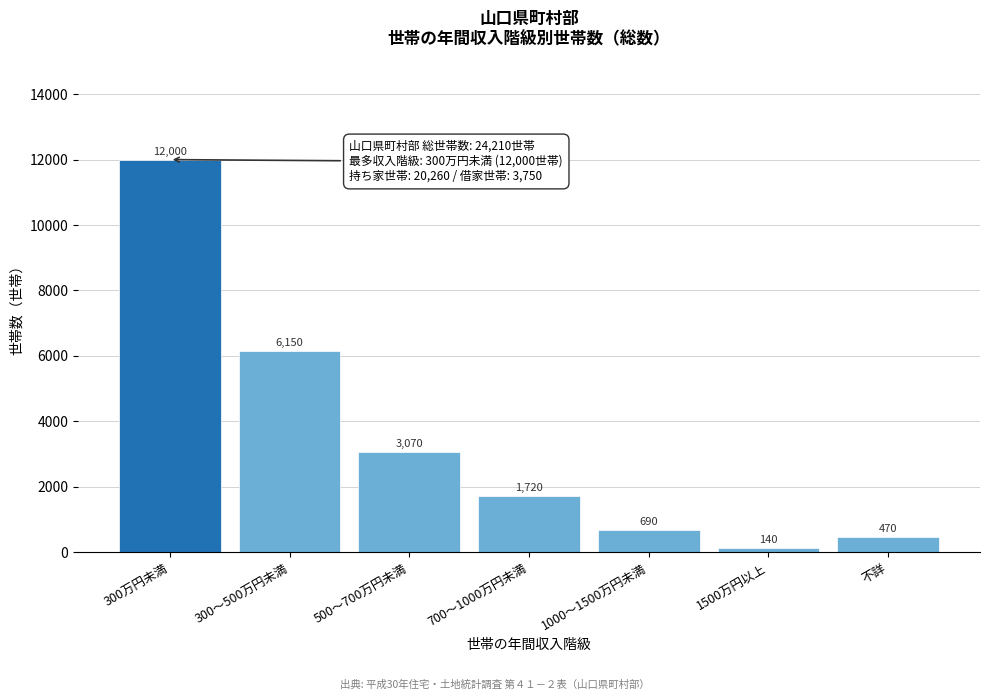

Reading left to right, what are all the values shown in this chart?

12000	6150	3070	1720	690	140	470